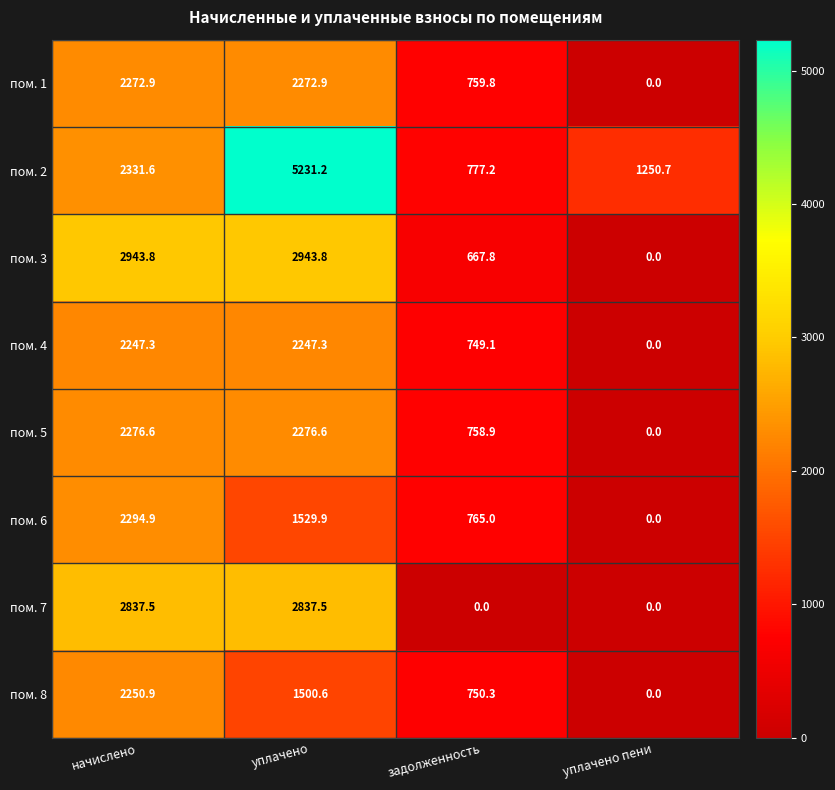

How many categories are shown in the chart?

4